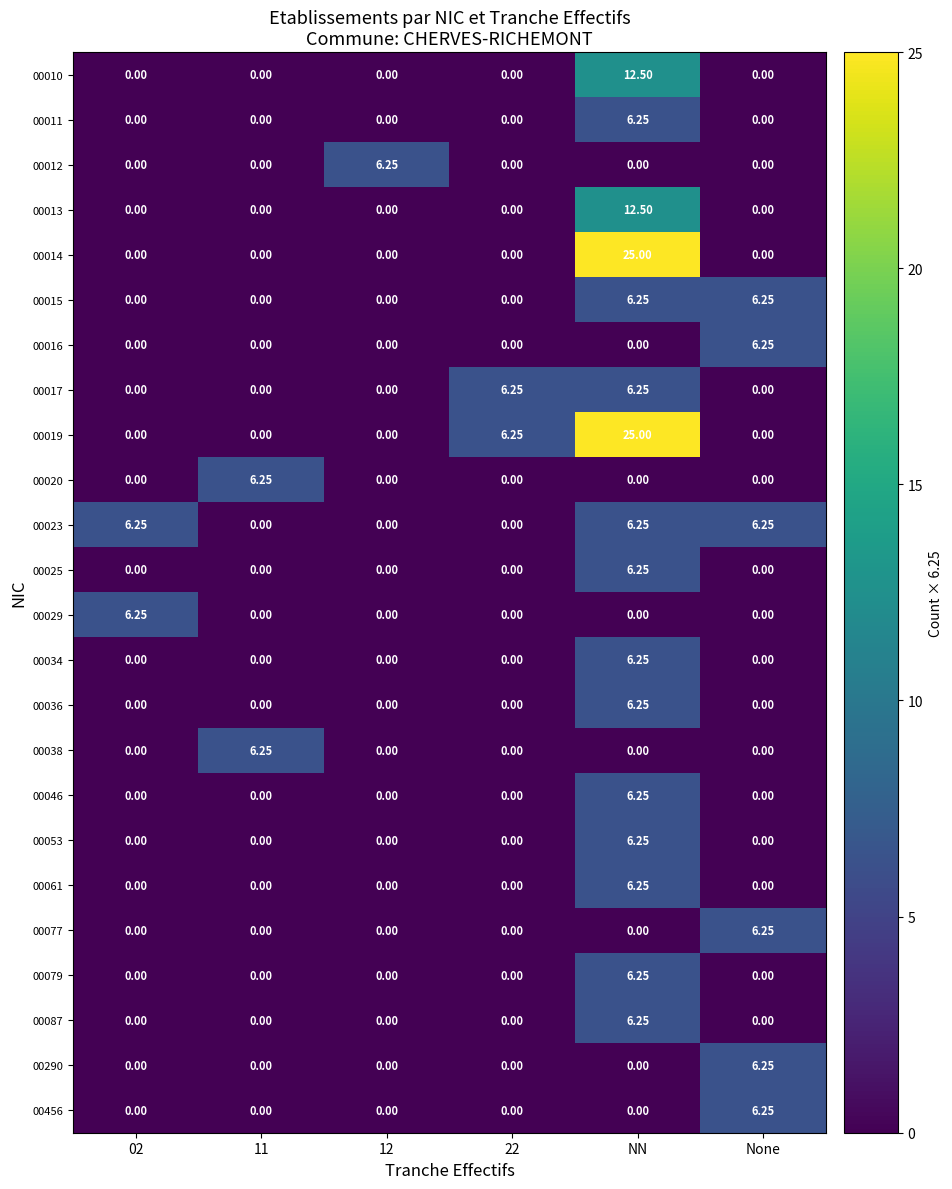

Which series has the largest total across all categories?

00019